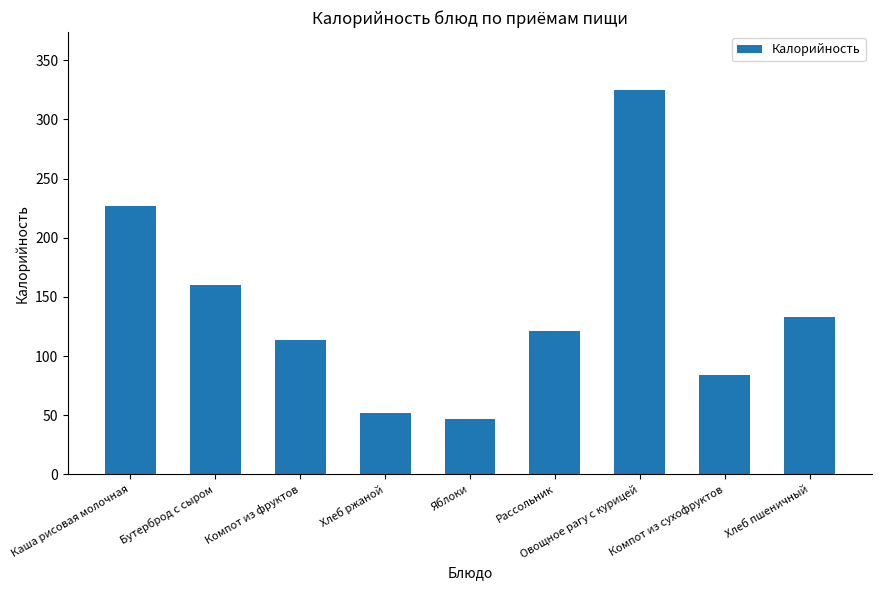

What is the label of the 4th bar from the right?

Рассольник